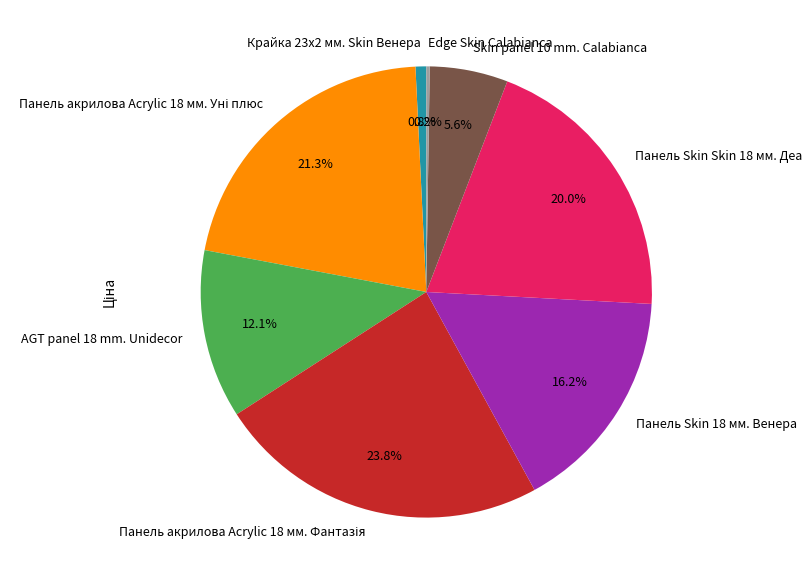

How much of the chart is everything except Панель Skin Skin 18 мм. Деа?

80.0%